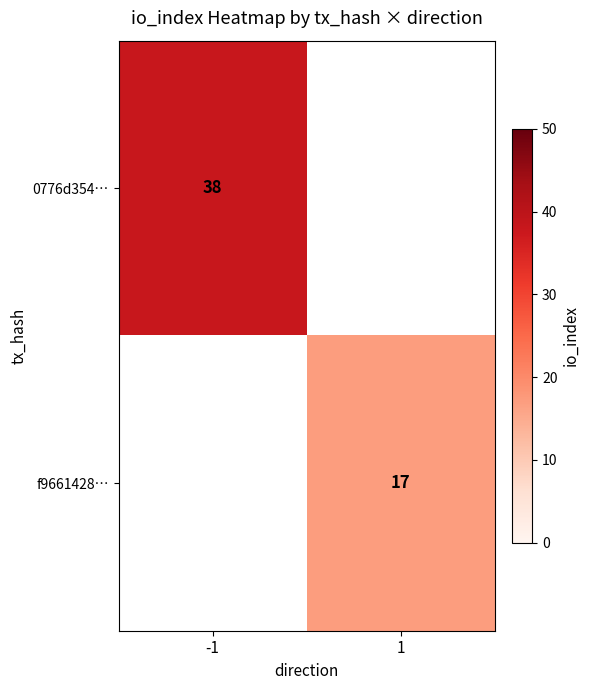

True or false: 0776d354… has a value of 38 at -1.

True